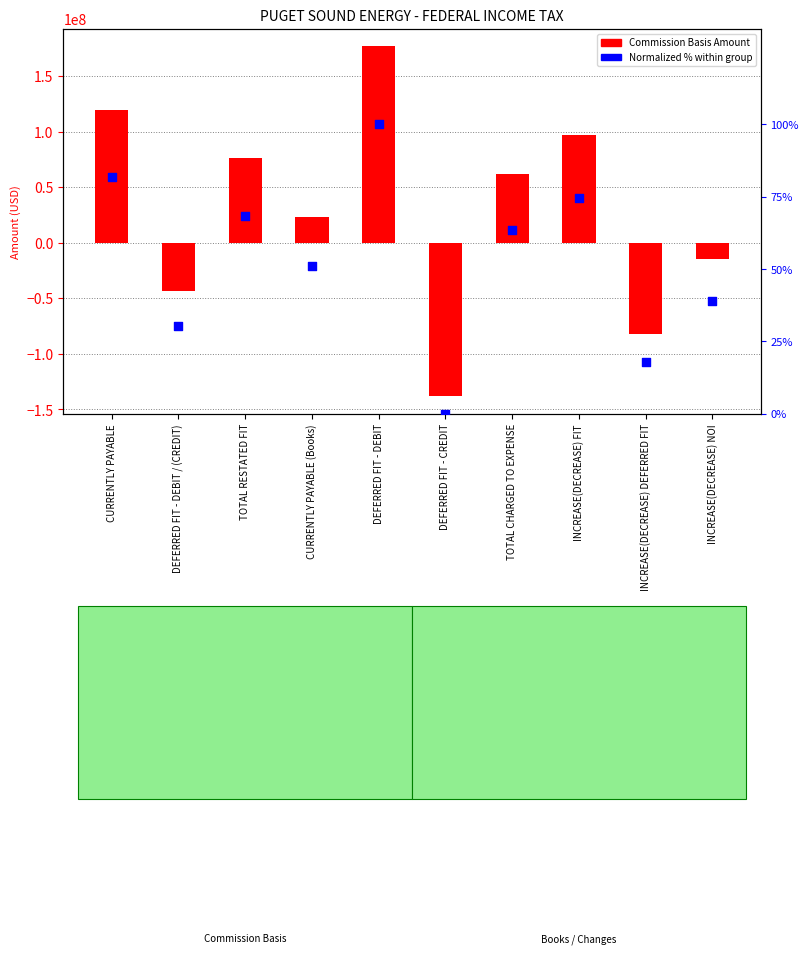

What is the total value across all series at TOTAL CHARGED TO EXPENSE?

61749326.0